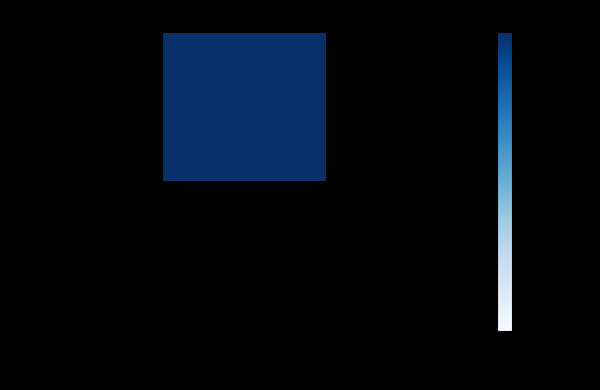

Reading left to right, list all the values displayed in this chart.

ad0c355bc4ba1ead8065b533511afafddcca2a8: 4	0
adfc68e164a325375079985cbb1ce30b31e19fa: 0	0